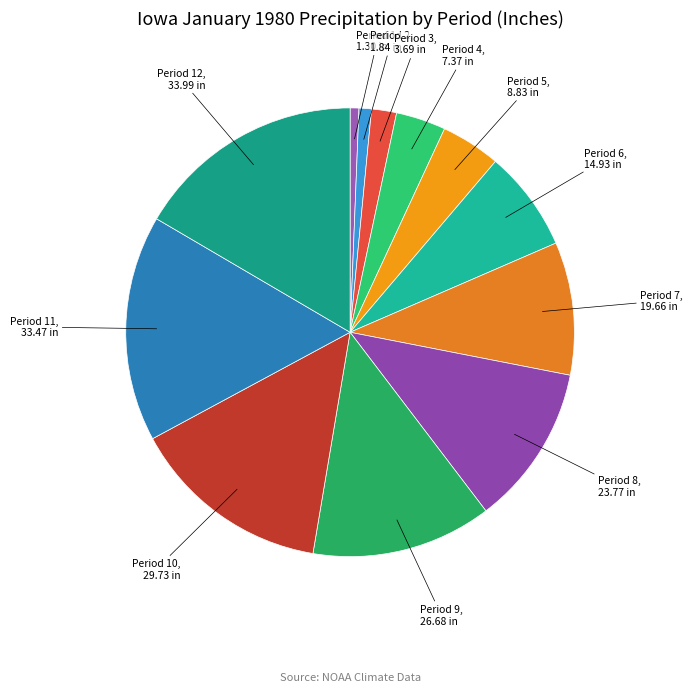

To the nearest percent, what is the average slice percentage?

8%